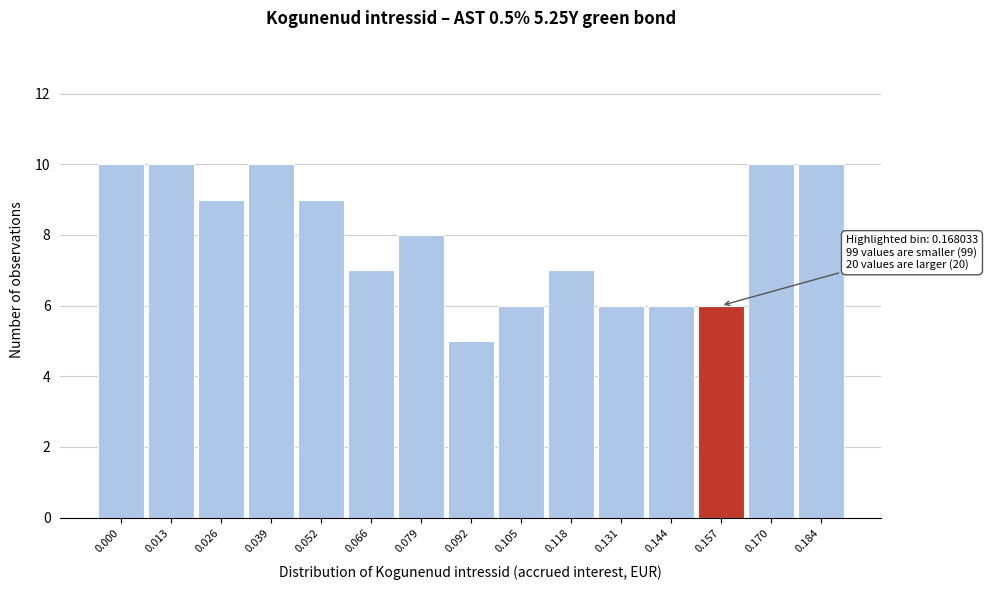

Reading right to left, list all the values displayed in this chart.

10	10	6	6	6	7	6	5	8	7	9	10	9	10	10